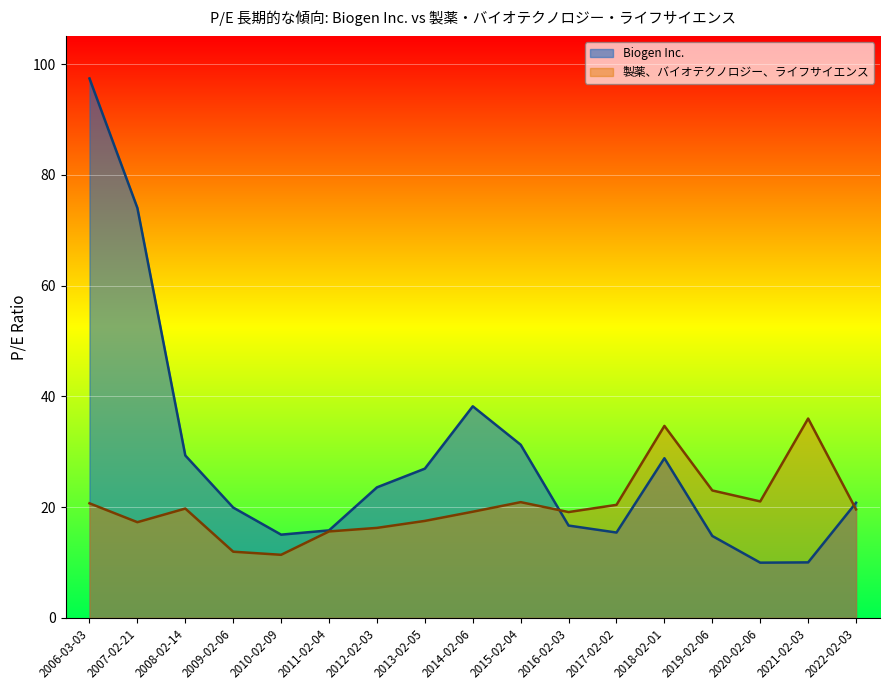

Which series changed the most between 2017-02-02 and 2015-02-04?

Biogen Inc.